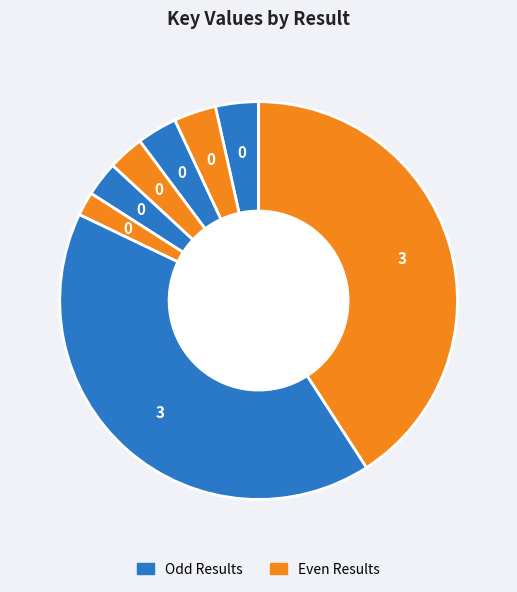

How many segments does this pie chart have?

8